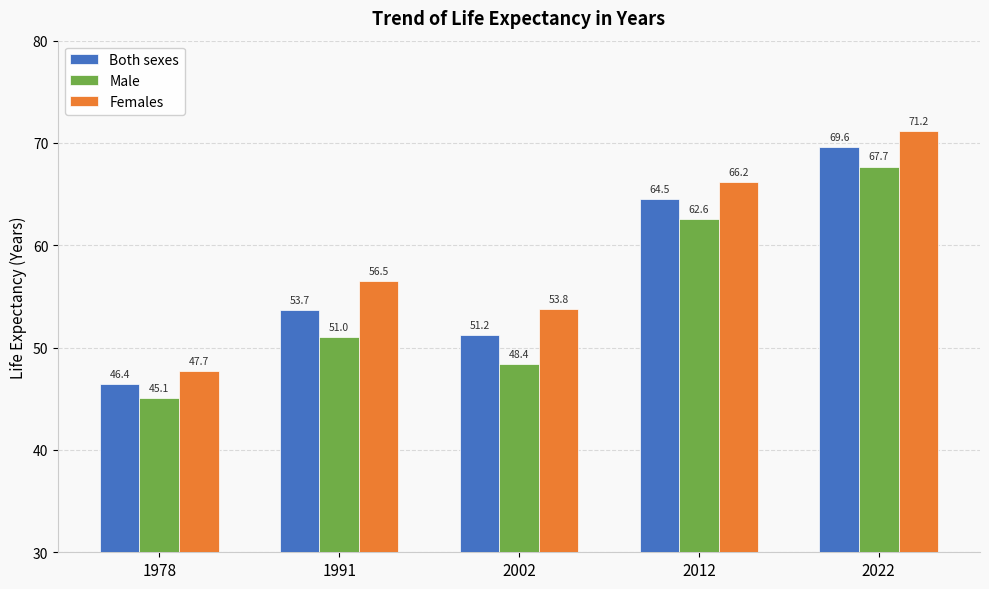

What is the difference between the maximum and minimum values in the Male series?

22.6